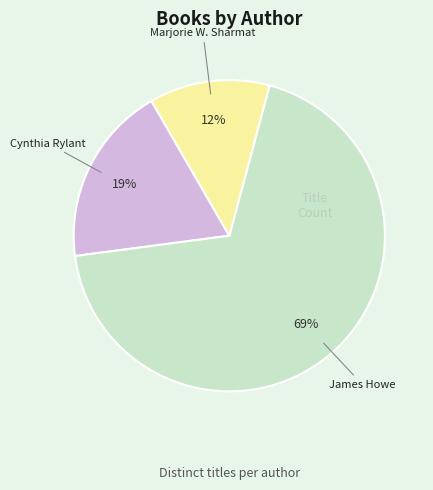

To the nearest percent, what is the average slice percentage?

33%